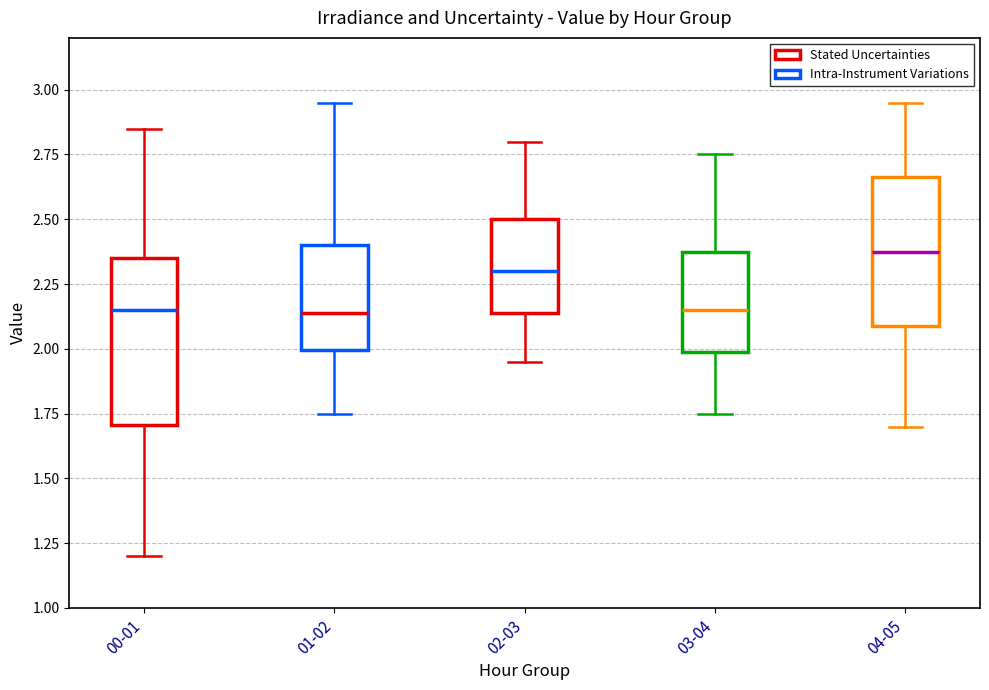

Which box is the tallest, from its lower edge to its upper edge?

00-01